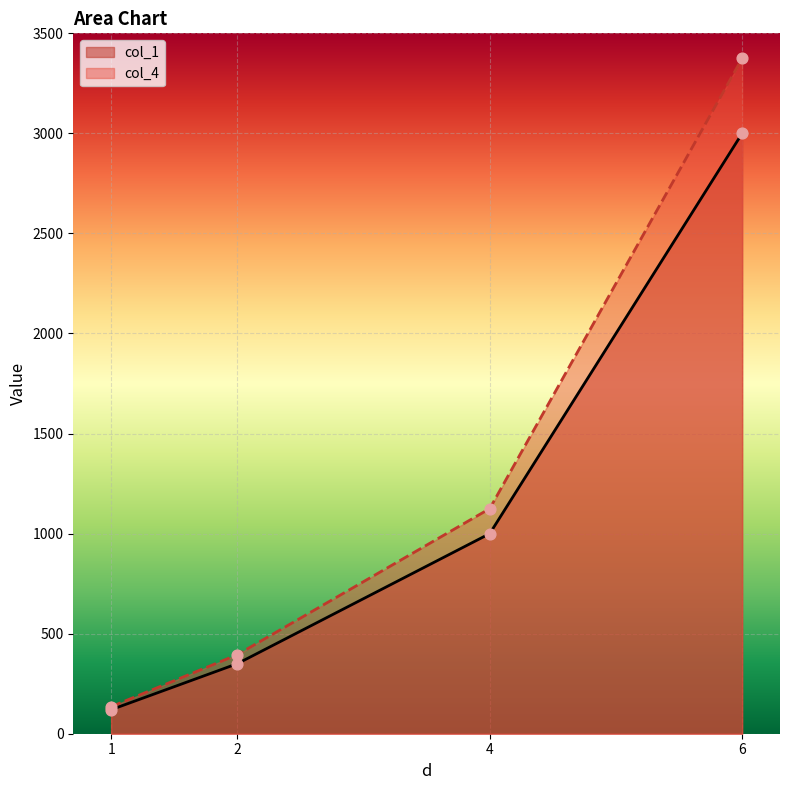

Is the value of col_4 at 4 greater than the value of col_1 at 2?

Yes